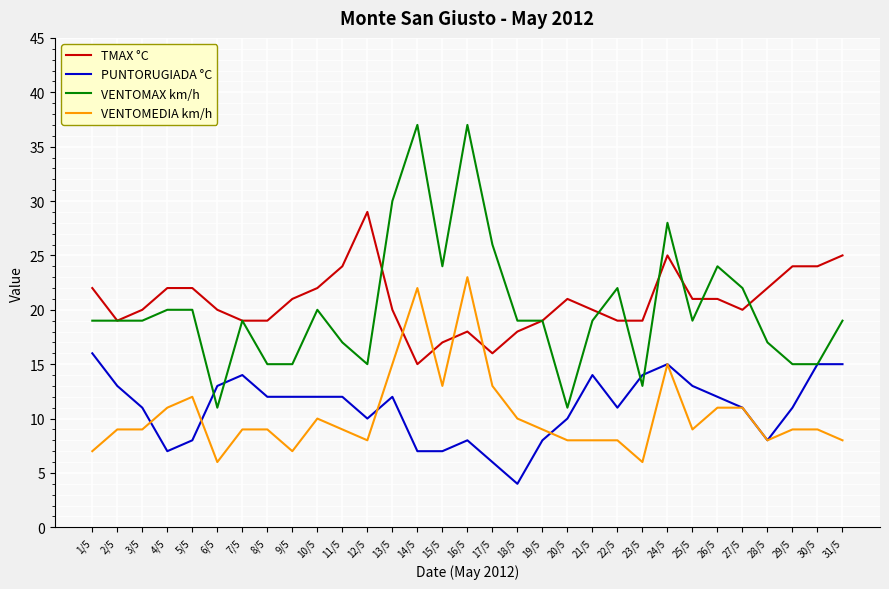

Where does the PUNTORUGIADA °C series first go above 12?

1/5